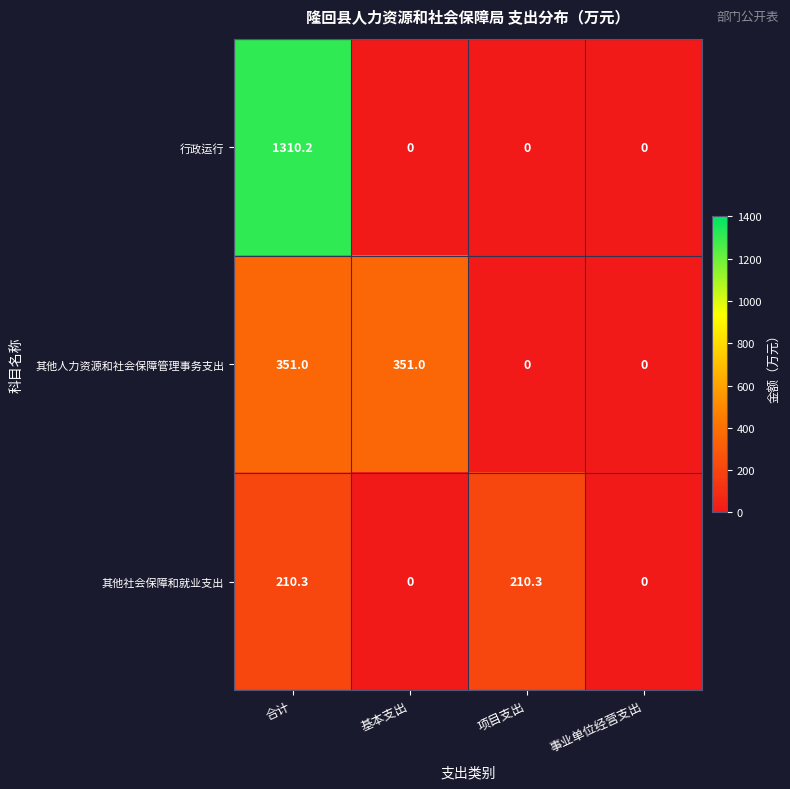

Which series has the widest spread of values?

行政运行